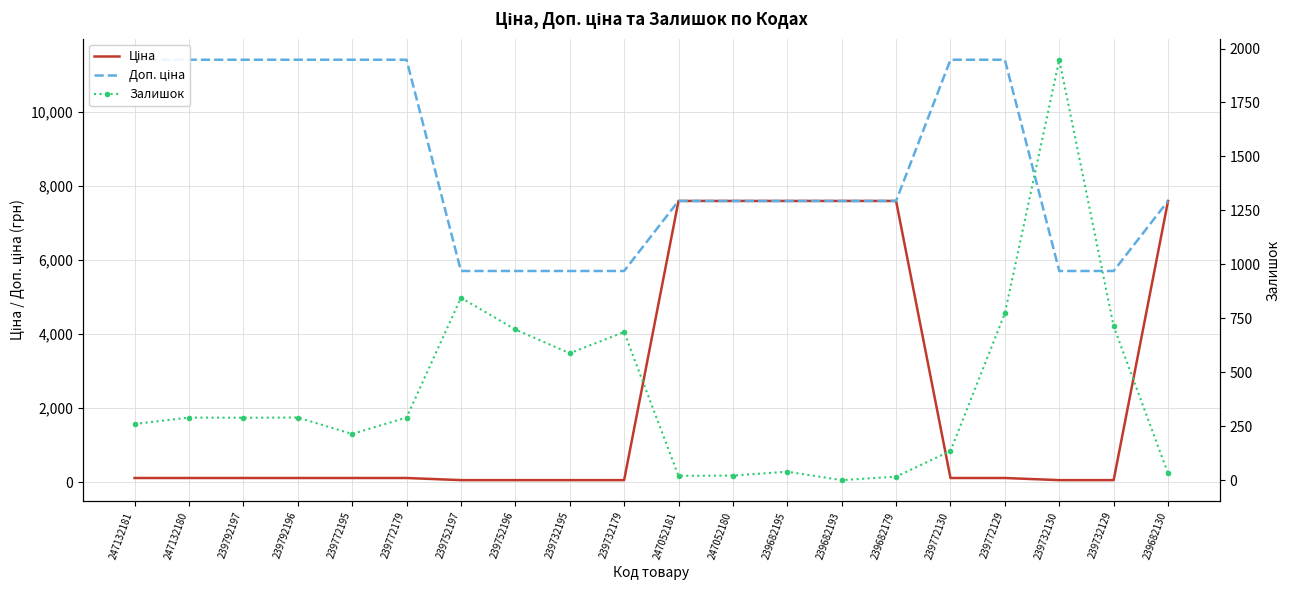

How many values in the Доп. ціна series exceed 7596?

14